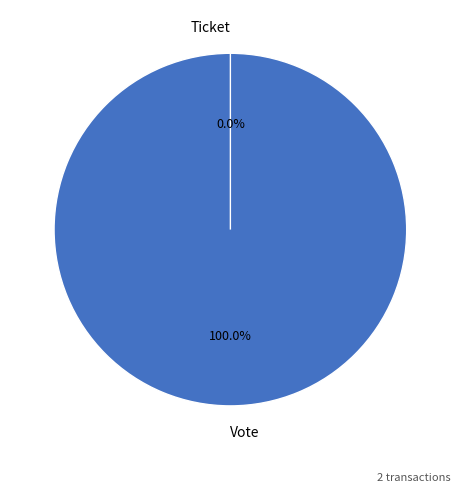

How much of the chart is everything except Ticket?

100.0%